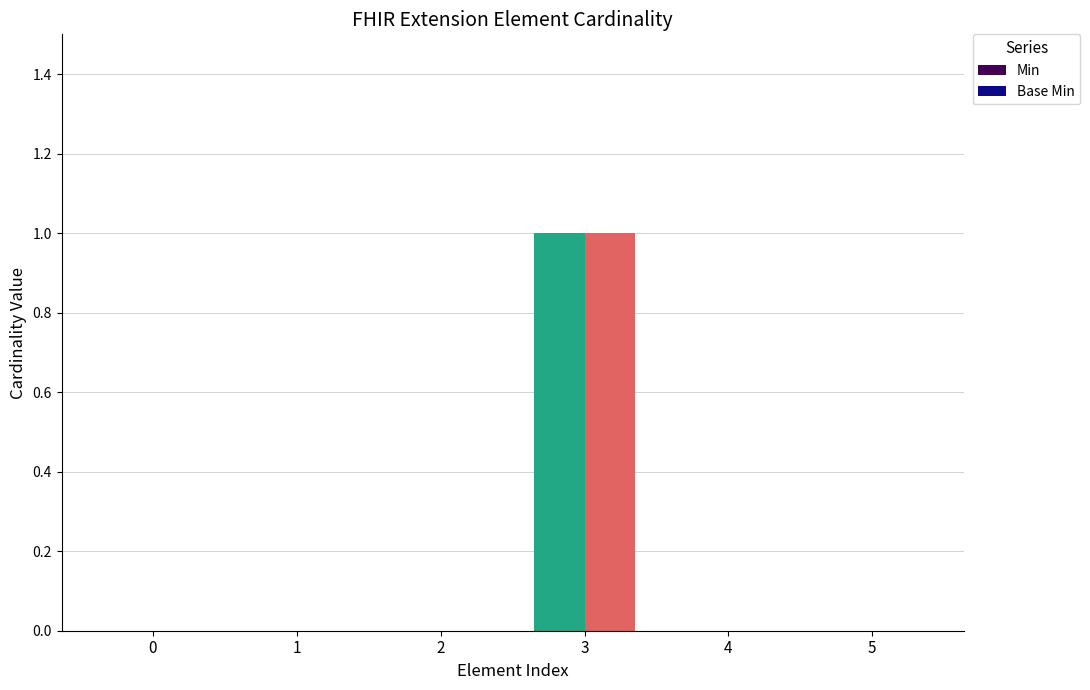

Is the value of Base Min at 3 greater than the value of Min at 5?

Yes